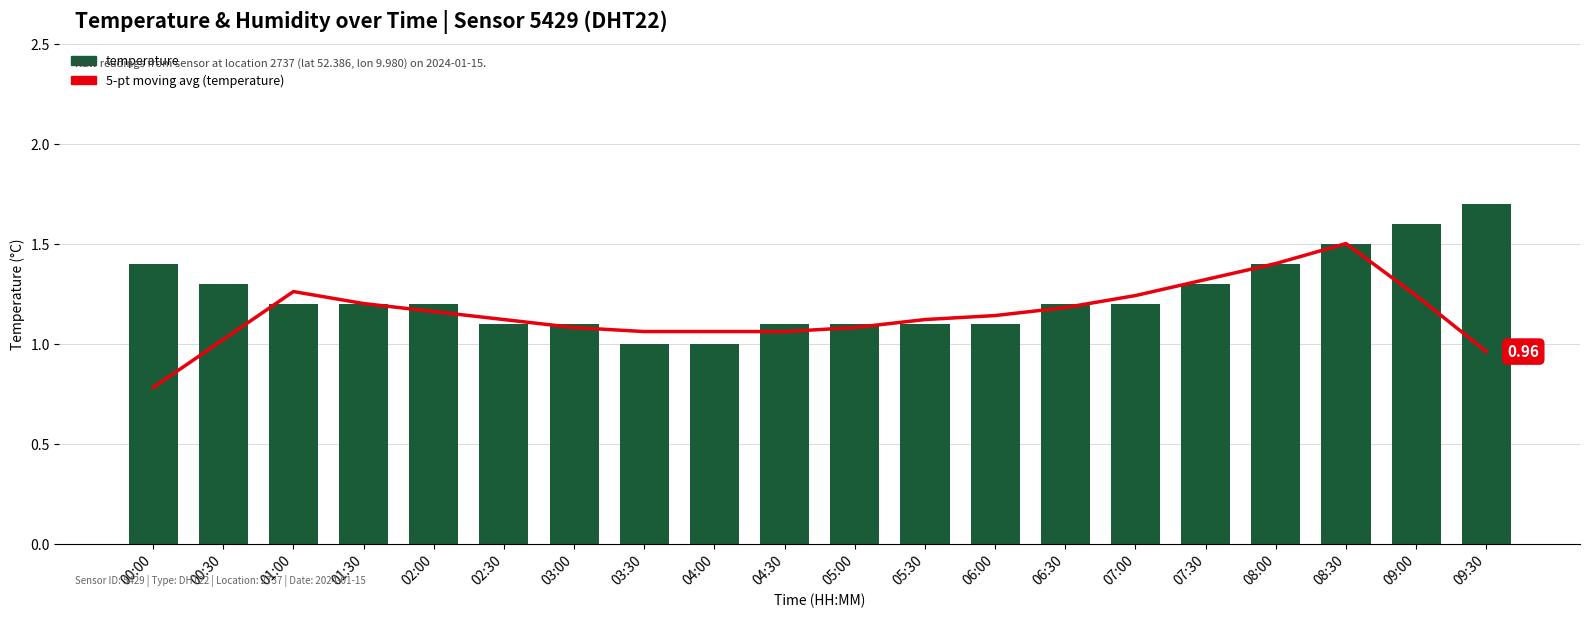

What are all the series names shown in the legend?

5-pt moving avg (temperature), temperature